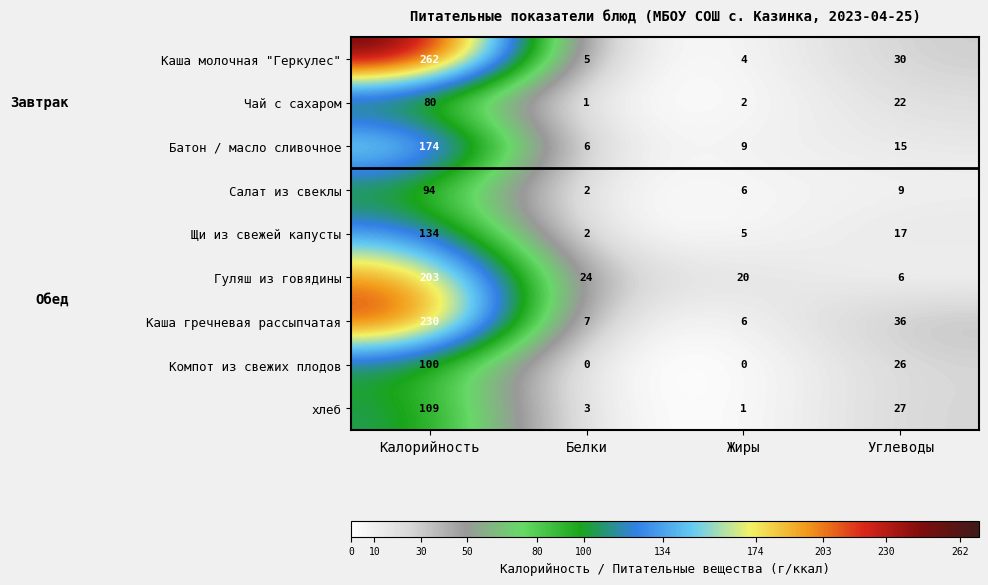

What is the maximum value for Салат из свеклы?

94